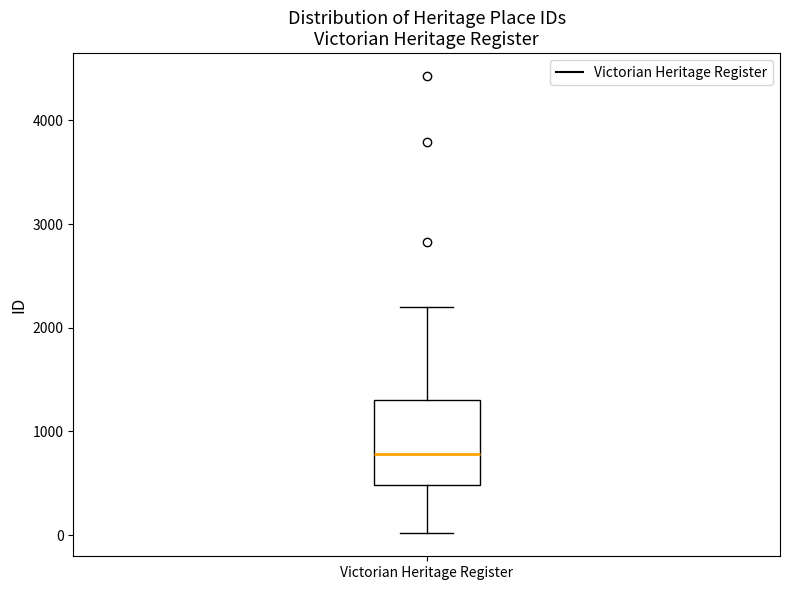

Read this box plot against the y-axis: the position of the median line, the range covered by the box, and the ends of both whiskers. The values are not printed on the chart, so give them approximately, as read against the axis.

median 800, box 500 to 1300, whiskers 0 to 2200